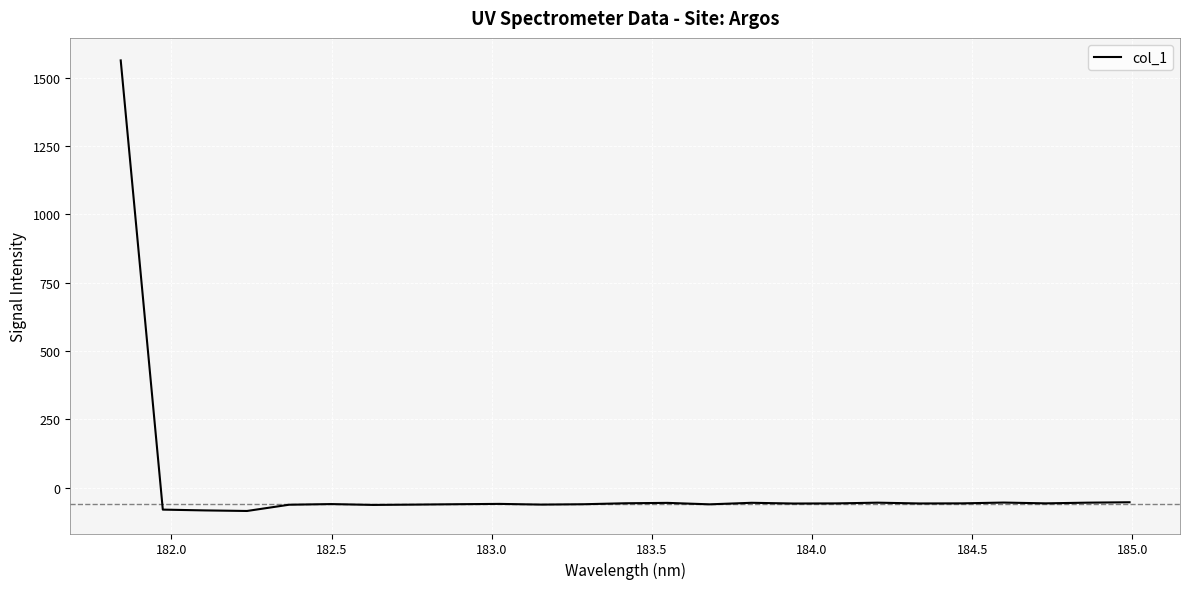

How many distinct data groups are displayed?

1